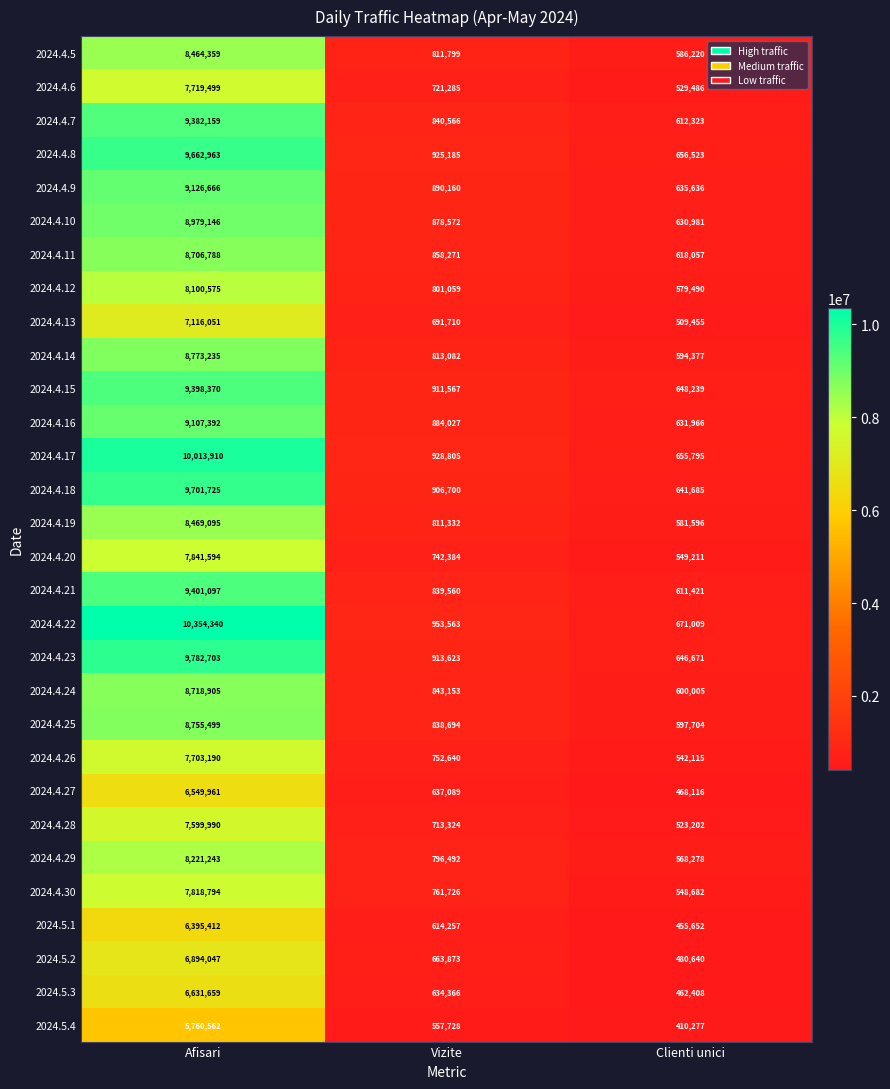

What is the sum of all 2024.5.1 values?

7465321